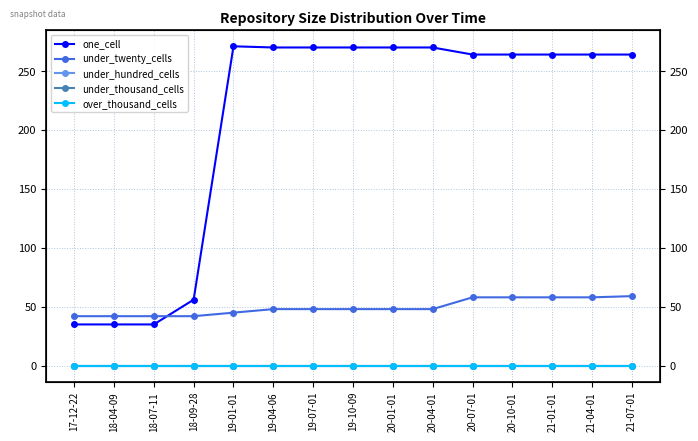

Does the chart have visible grid lines?

Yes